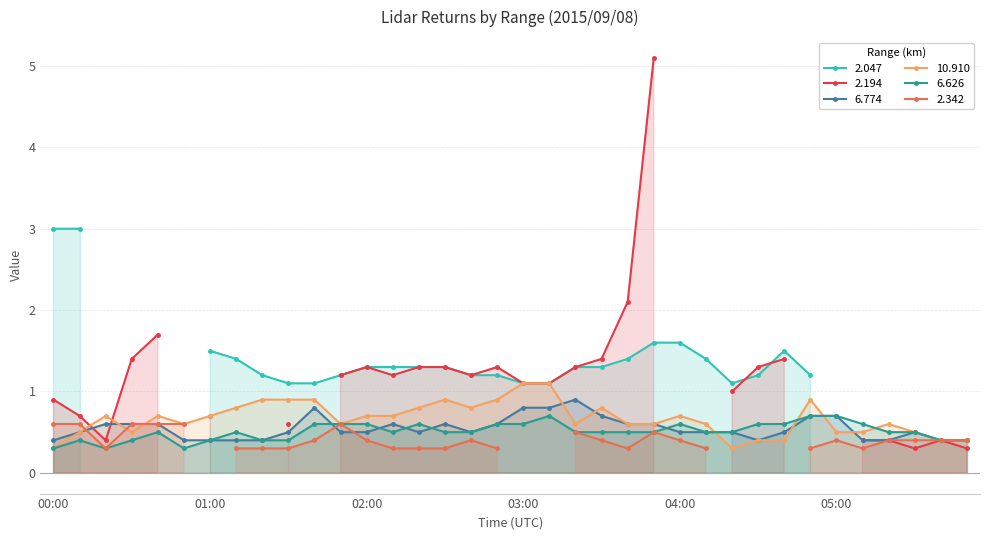

What is the label of the 18th point from the left?

02:50